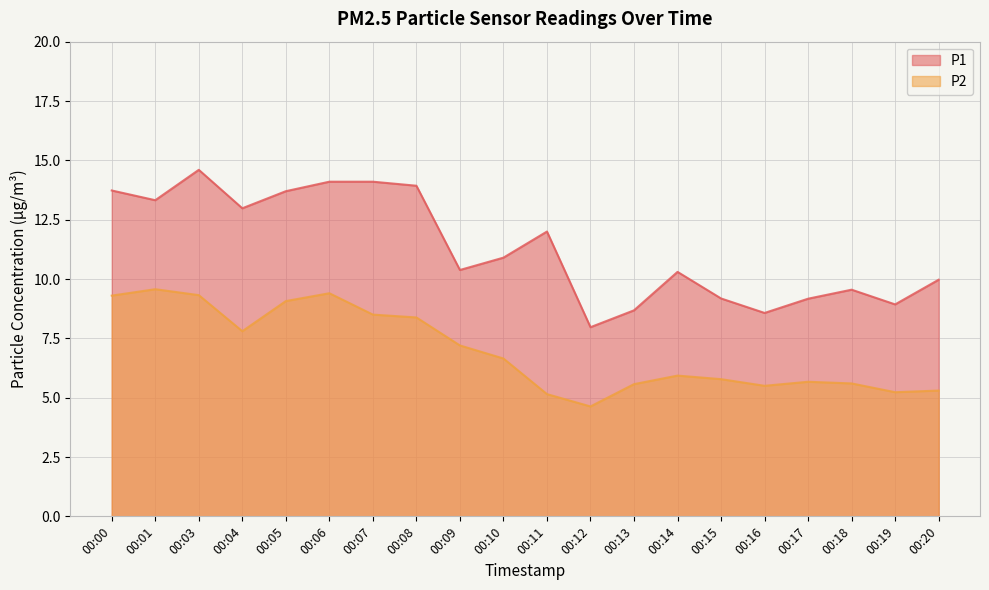

True or false: P2 and P1 intersect in this chart.

False